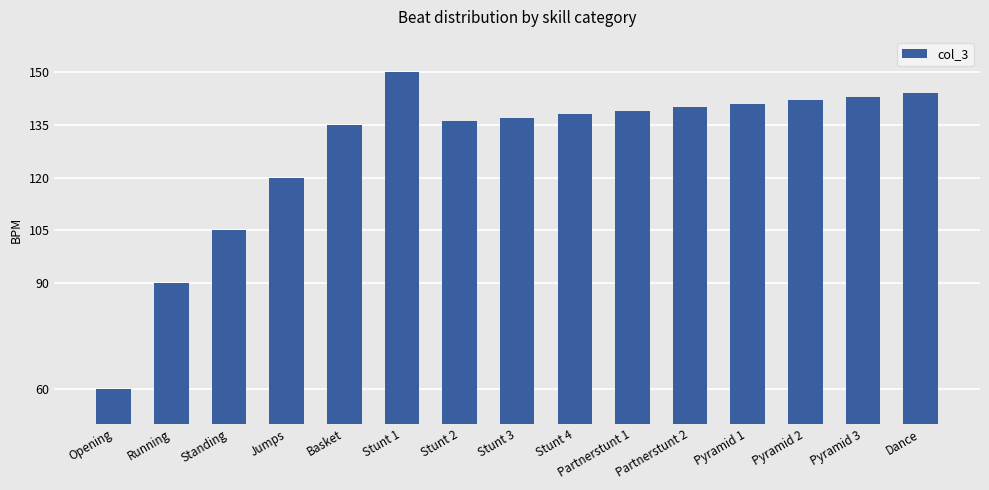

What is the value of the 2nd bar from the left?

90